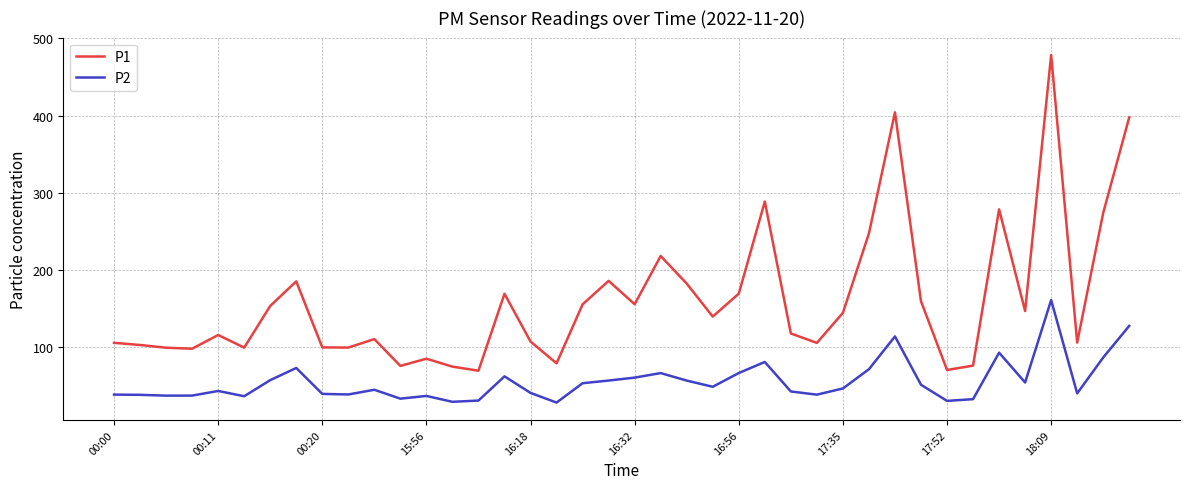

True or false: P1 has more than 1 interior local peaks.

True